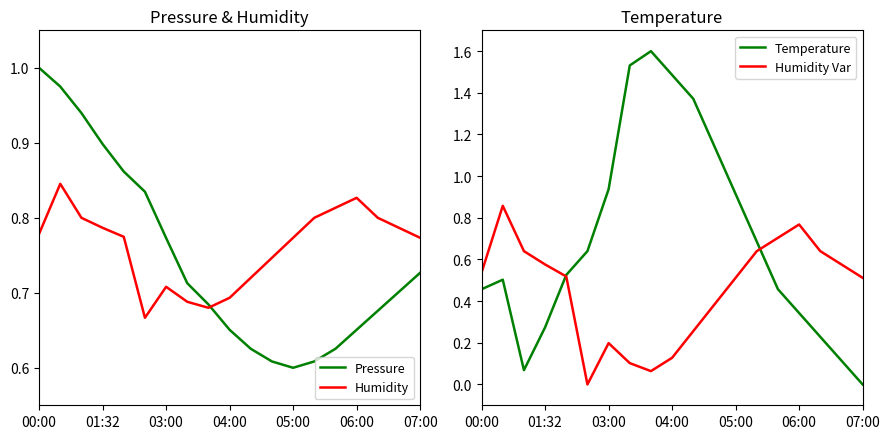

Which category has the highest value in the Pressure series?

00:00